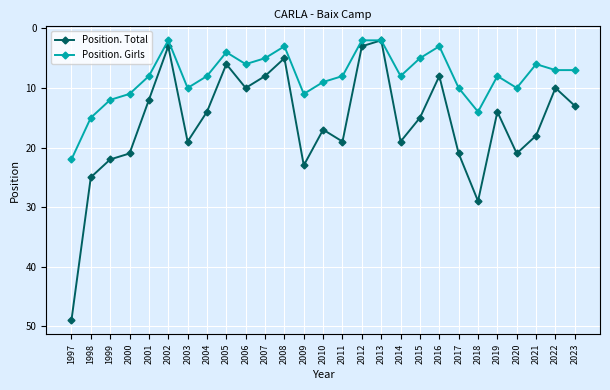

Count the number of categories in the chart.

27